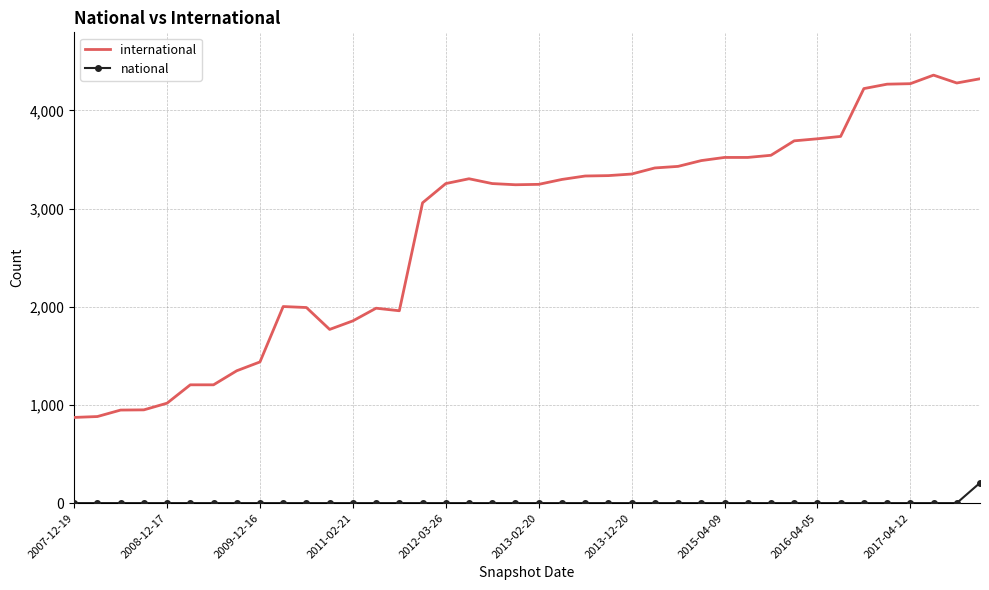

True or false: international and national intersect in this chart.

False